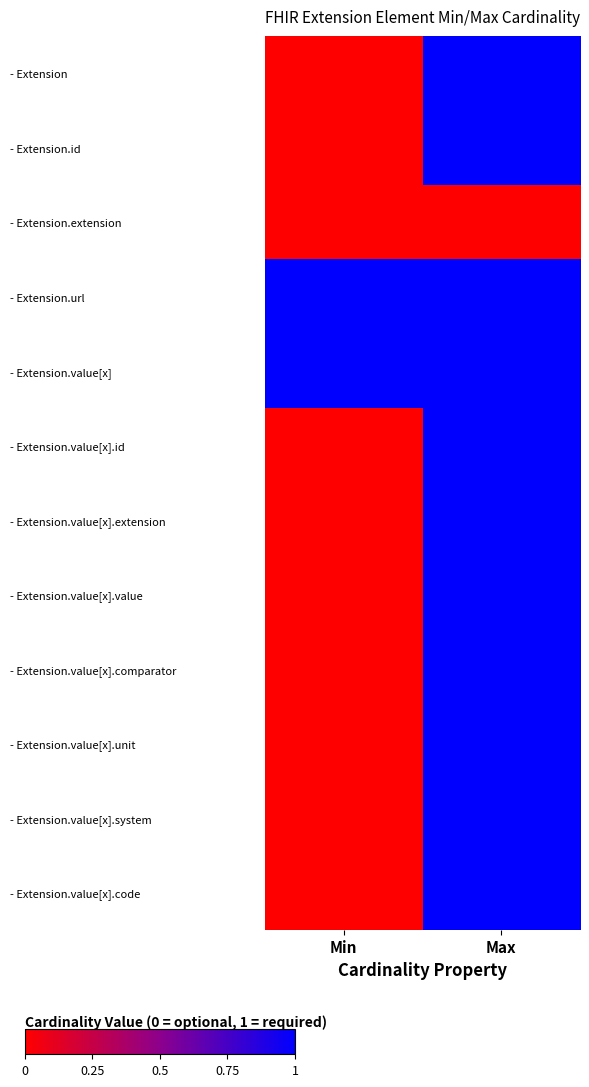

What is the difference between the highest and lowest values at Max?

1